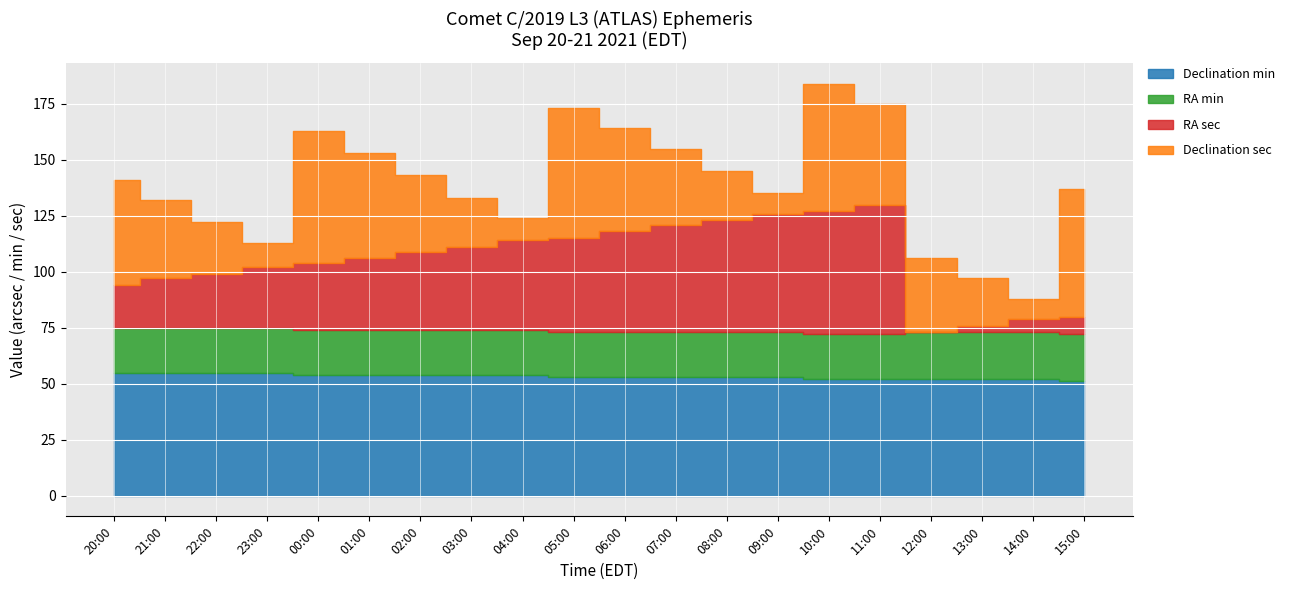

Reading left to right, transcribe all the data shown in this chart.

Declination min: 20:00=55	21:00=55	22:00=55	23:00=55	00:00=54	01:00=54	02:00=54	03:00=54	04:00=54	05:00=53	06:00=53	07:00=53	08:00=53	09:00=53	10:00=52	11:00=52	12:00=52	13:00=52	14:00=52	15:00=51
RA min: 20:00=20	21:00=20	22:00=20	23:00=20	00:00=20	01:00=20	02:00=20	03:00=20	04:00=20	05:00=20	06:00=20	07:00=20	08:00=20	09:00=20	10:00=20	11:00=20	12:00=21	13:00=21	14:00=21	15:00=21
RA sec: 20:00=19	21:00=22	22:00=24	23:00=27	00:00=30	01:00=32	02:00=35	03:00=37	04:00=40	05:00=42	06:00=45	07:00=48	08:00=50	09:00=53	10:00=55	11:00=58	12:00=0	13:00=3	14:00=6	15:00=8
Declination sec: 20:00=47	21:00=35	22:00=23	23:00=11	00:00=59	01:00=47	02:00=34	03:00=22	04:00=10	05:00=58	06:00=46	07:00=34	08:00=22	09:00=9	10:00=57	11:00=45	12:00=33	13:00=21	14:00=9	15:00=57